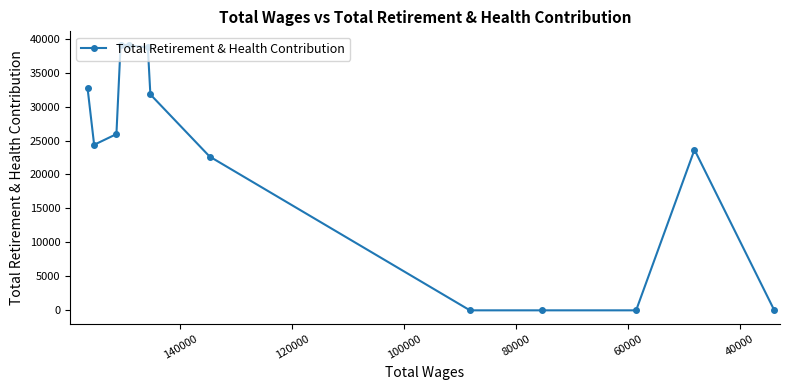

What is the difference between the maximum and second lowest values?

39122